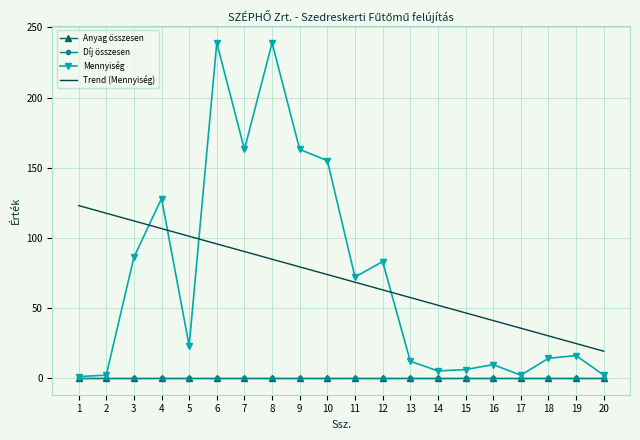

What is the difference between the second highest and minimum values in the Mennyiség series?

238.0